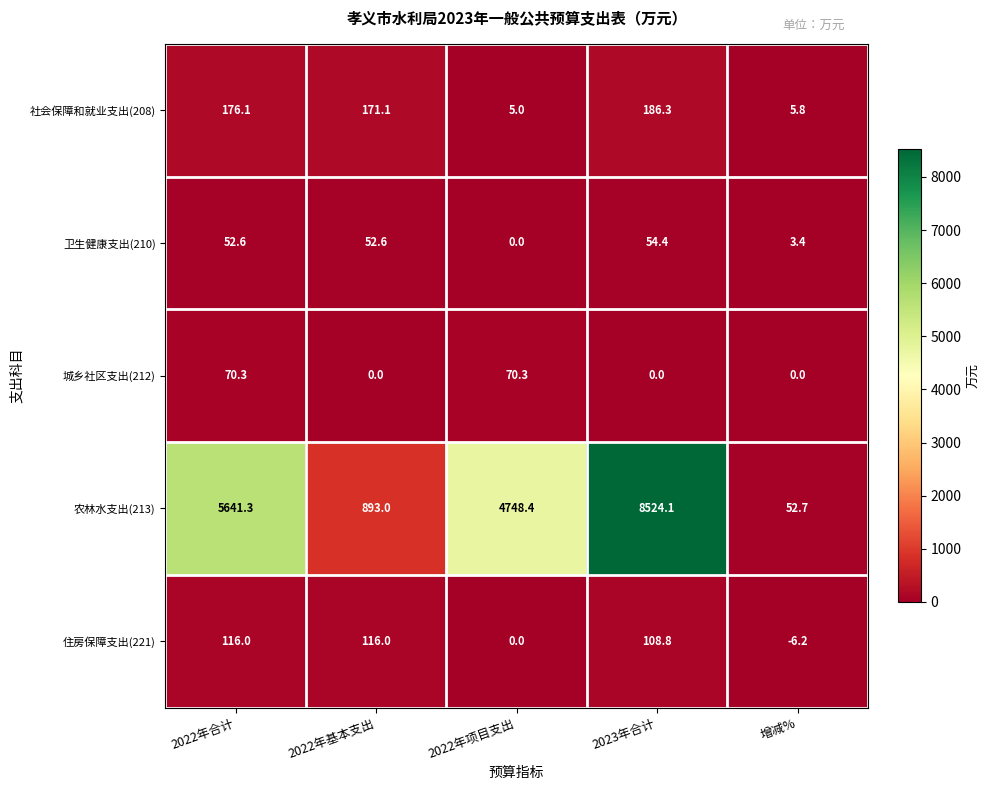

What is the average value of the 住房保障支出(221) series?

66.9